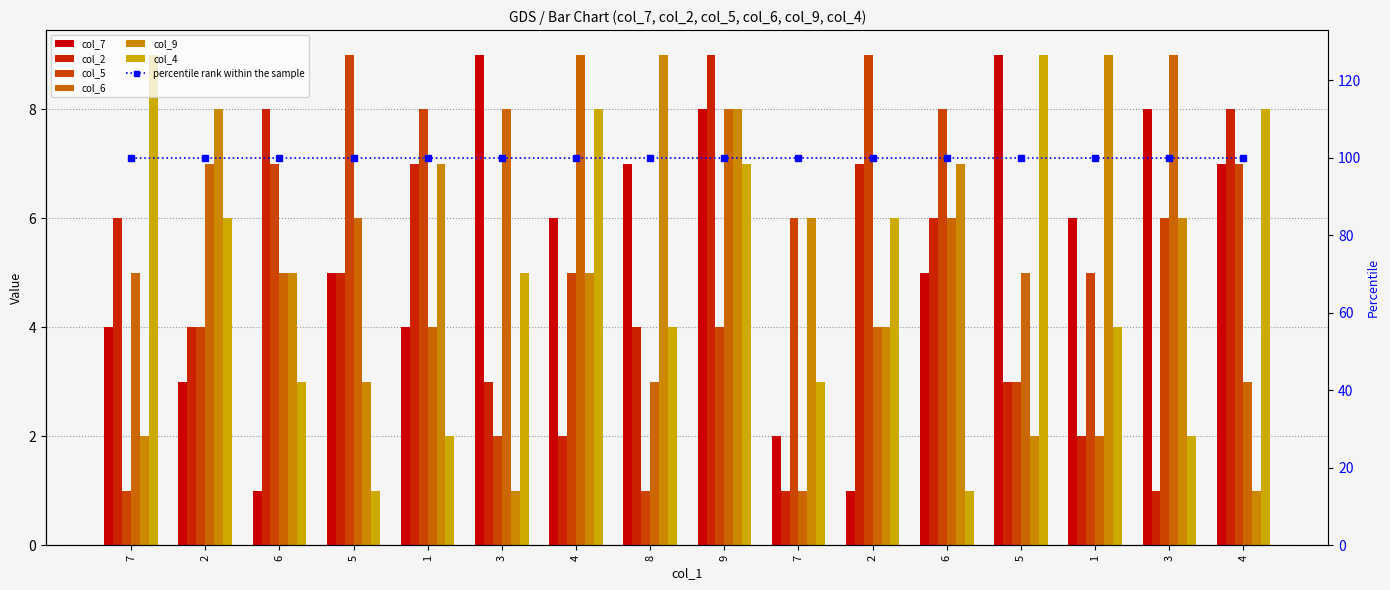

What is the label of the 1st bar from the right?

4